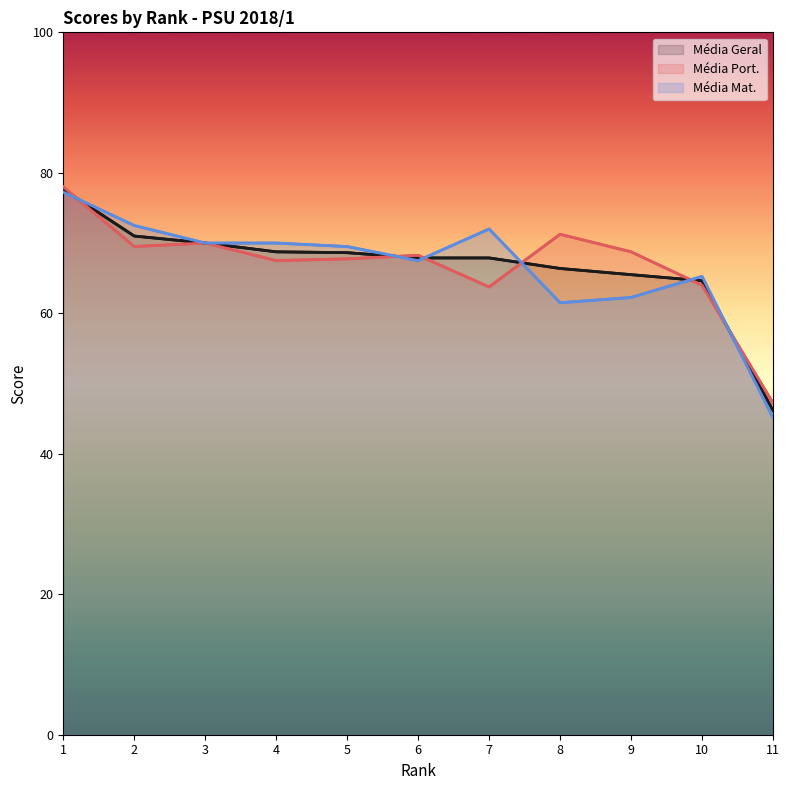

Where does the Média Port. series first go above 68?

1